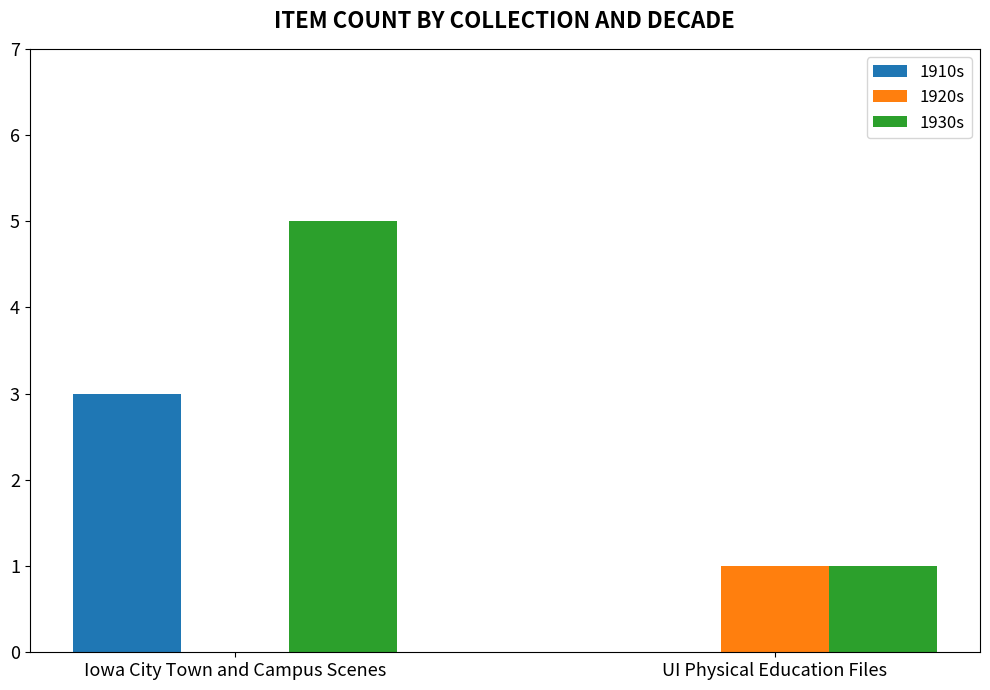

What is the greatest value displayed?

5